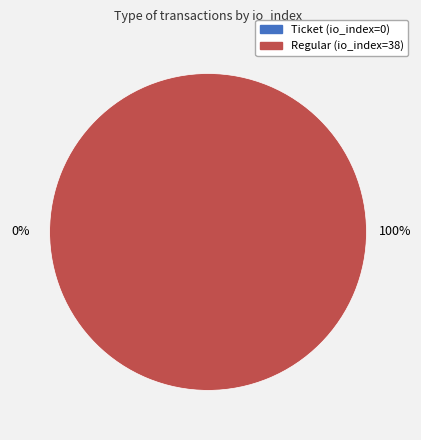

Is it true that Regular (io_index=38) is 100% of the pie?

True